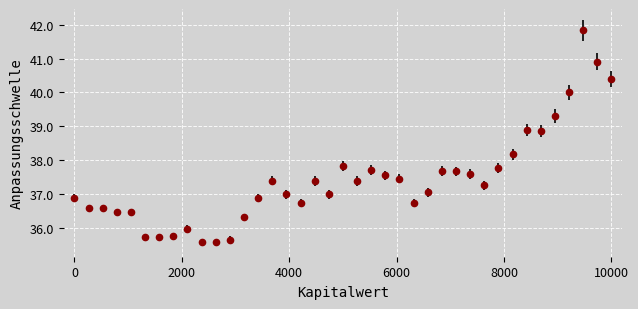

What is the minimum value shown in the chart?

35.6